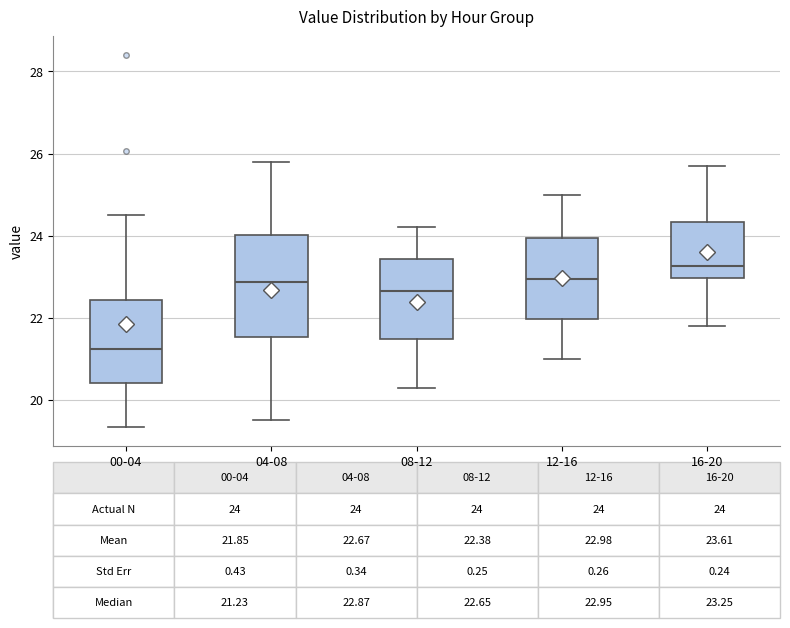

Which box's median line is the lowest?

00-04